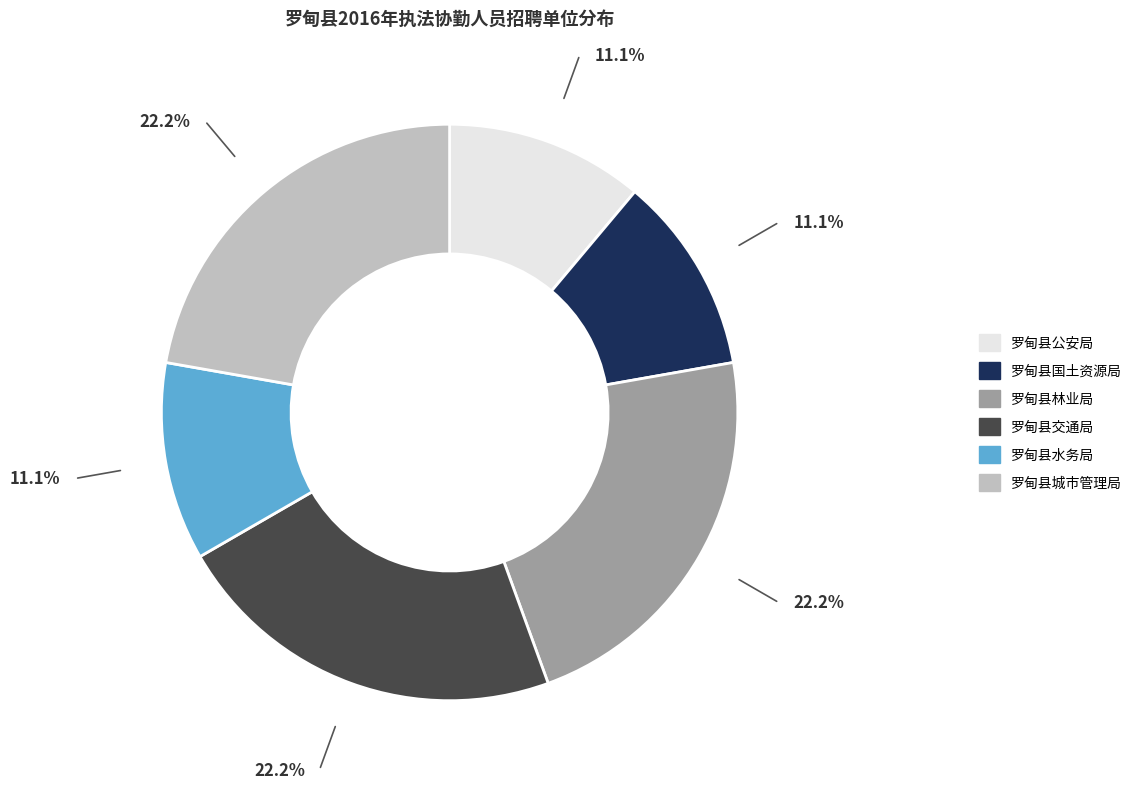

Between 罗甸县水务局 and 罗甸县交通局, which is larger?

罗甸县交通局